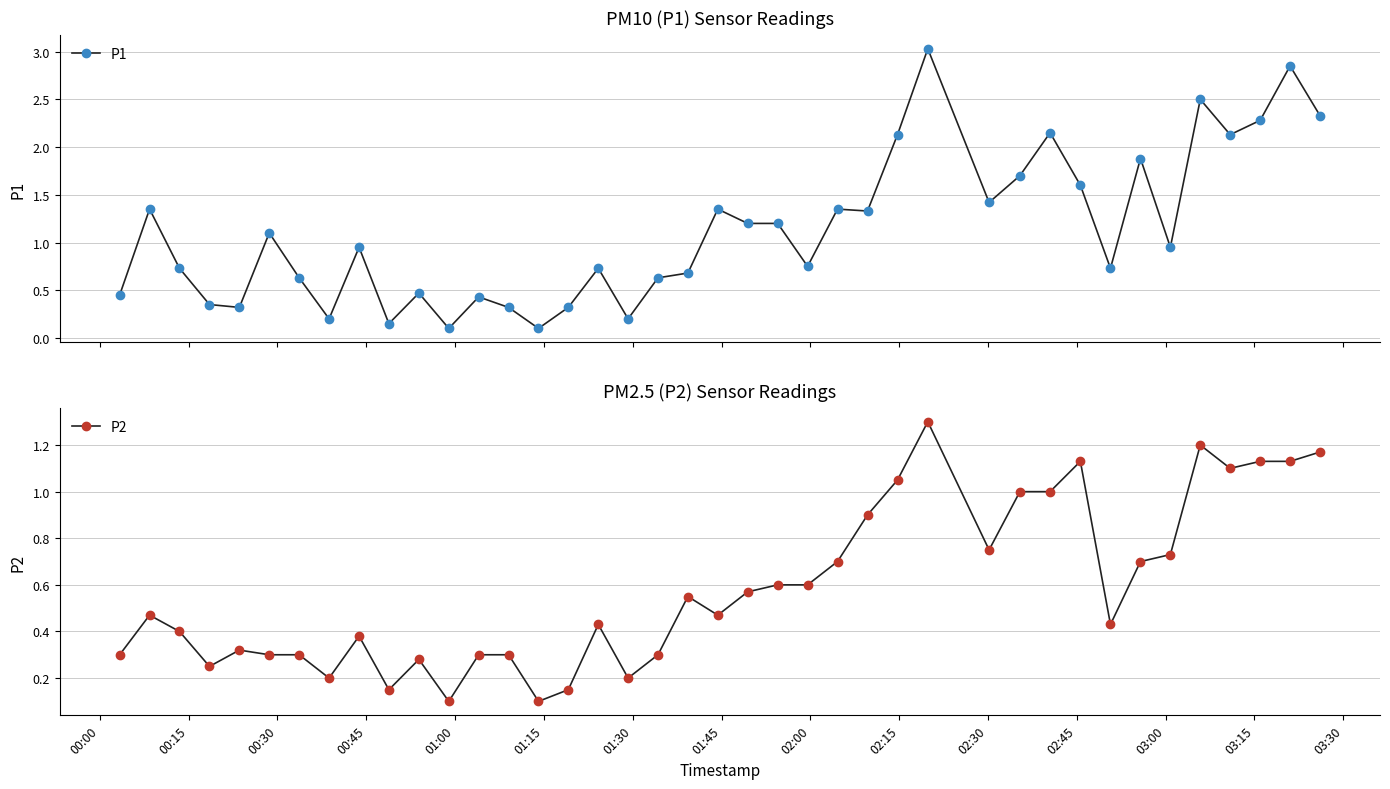

What is the maximum value for P1?

3.0